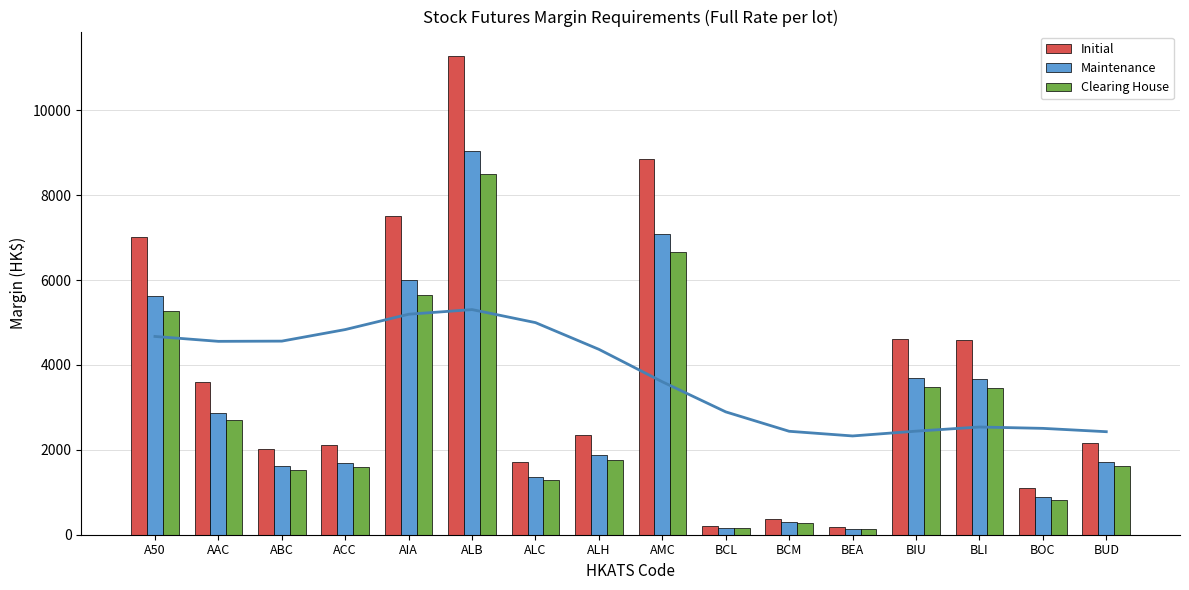

List the series in order of their overall mean, highest first.

Initial, Maintenance, Clearing House